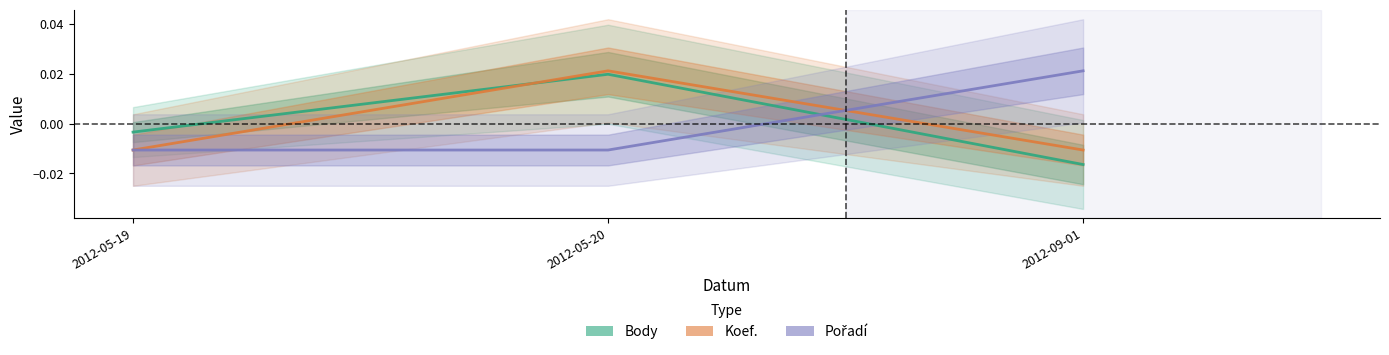

At which label does Pořadí reach its minimum?

2012-05-19